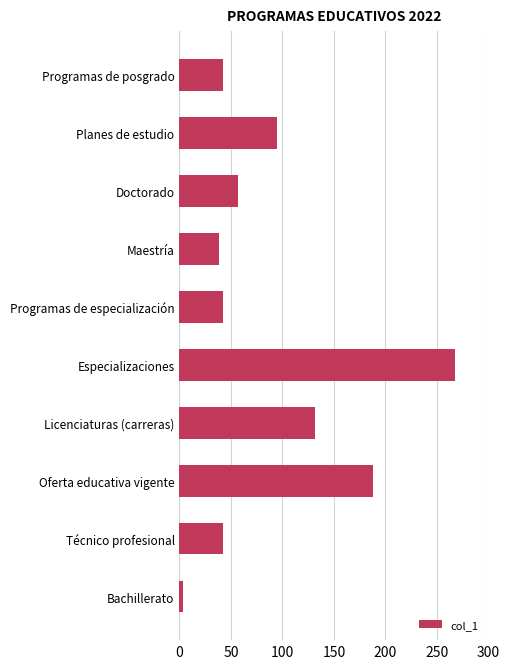

The value at Maestría is 38. True or false?

True